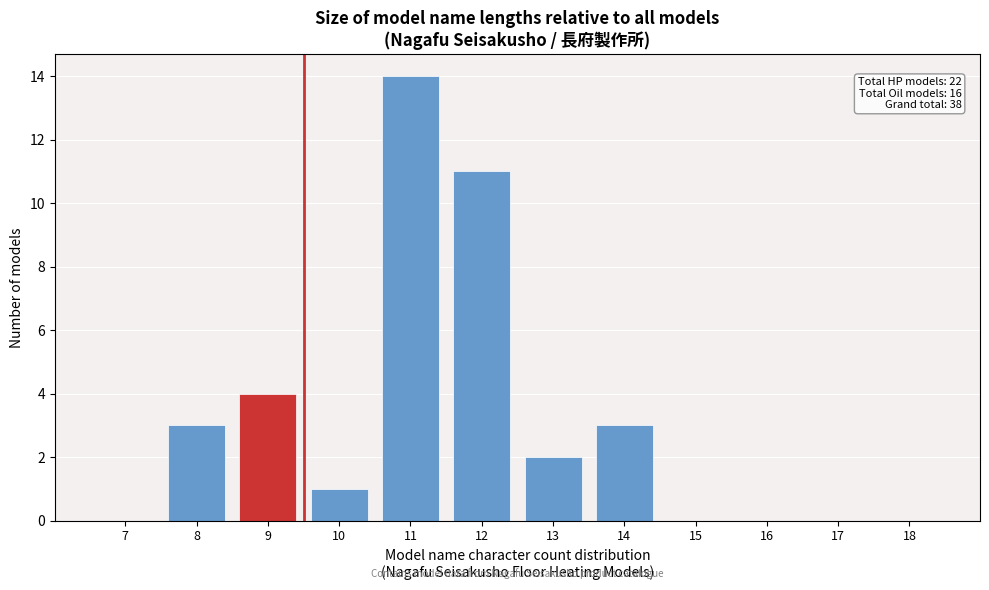

What value does the data have at 12, to the nearest 10?

10